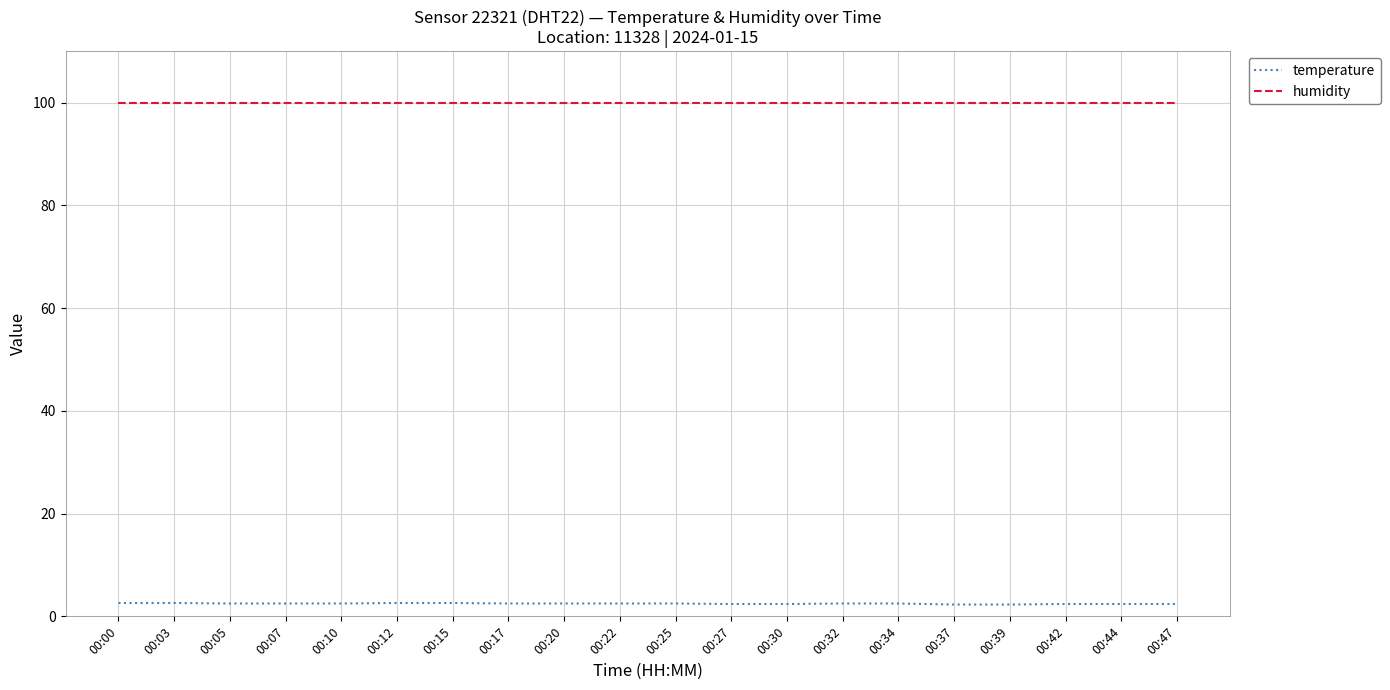

True or false: humidity and temperature intersect in this chart.

False